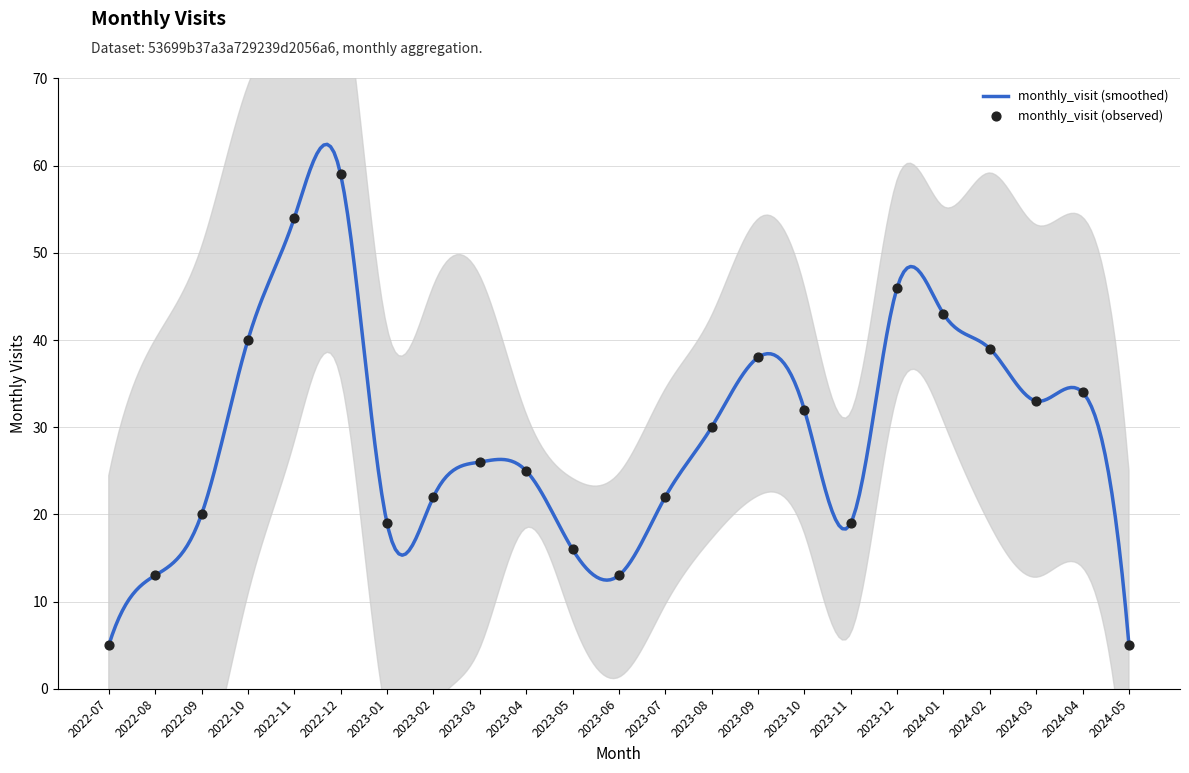

What is the change in value from 2022-11 to 2022-12?

+5